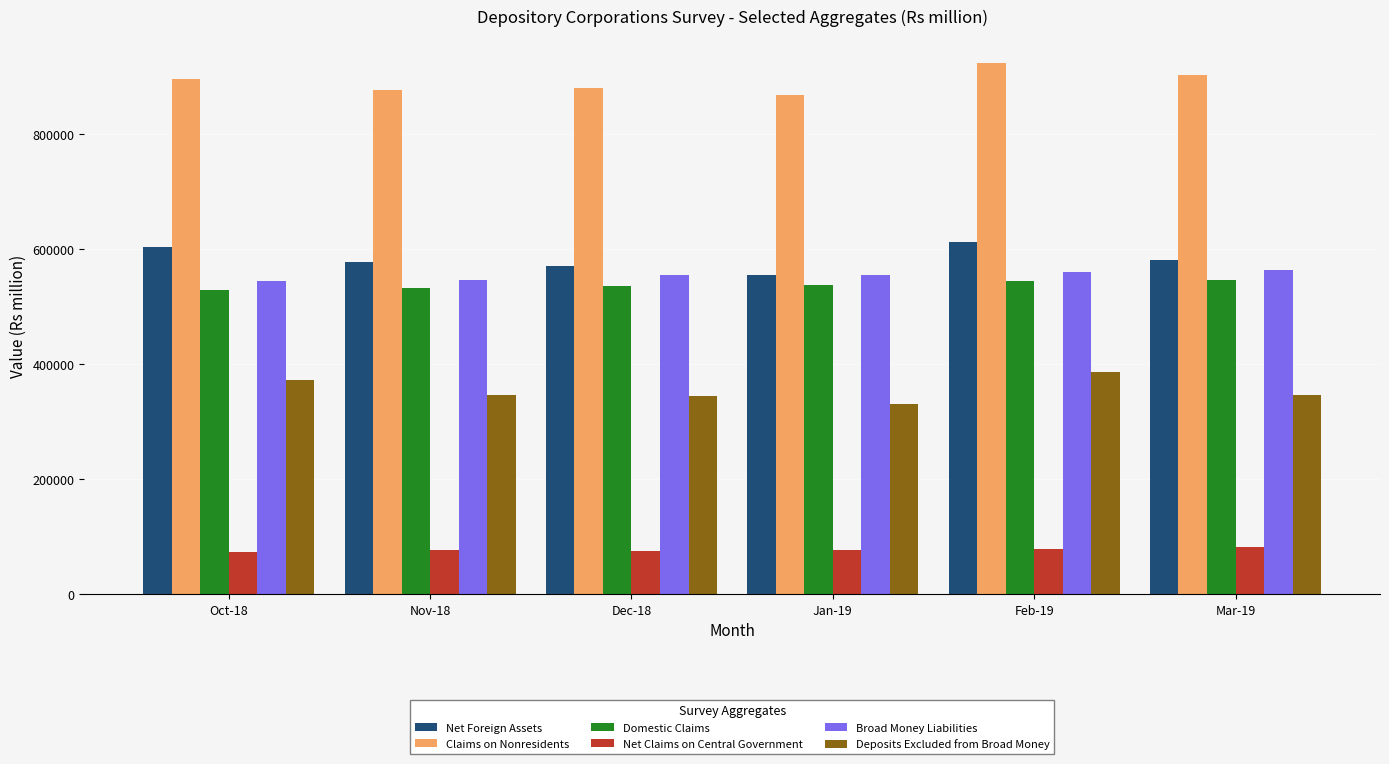

What is the minimum value shown in the chart?

73521.7